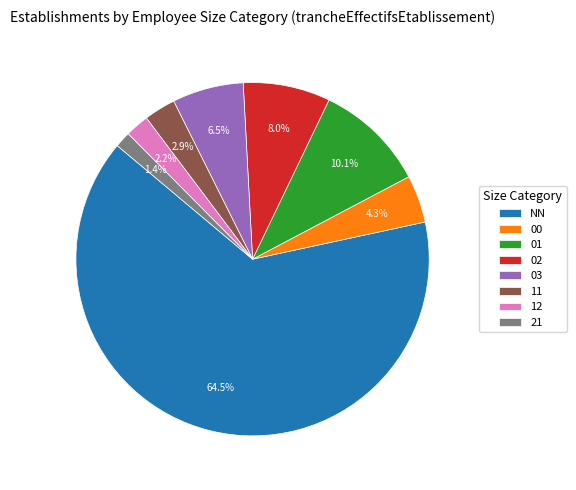

Between 11 and 21, which is larger?

11